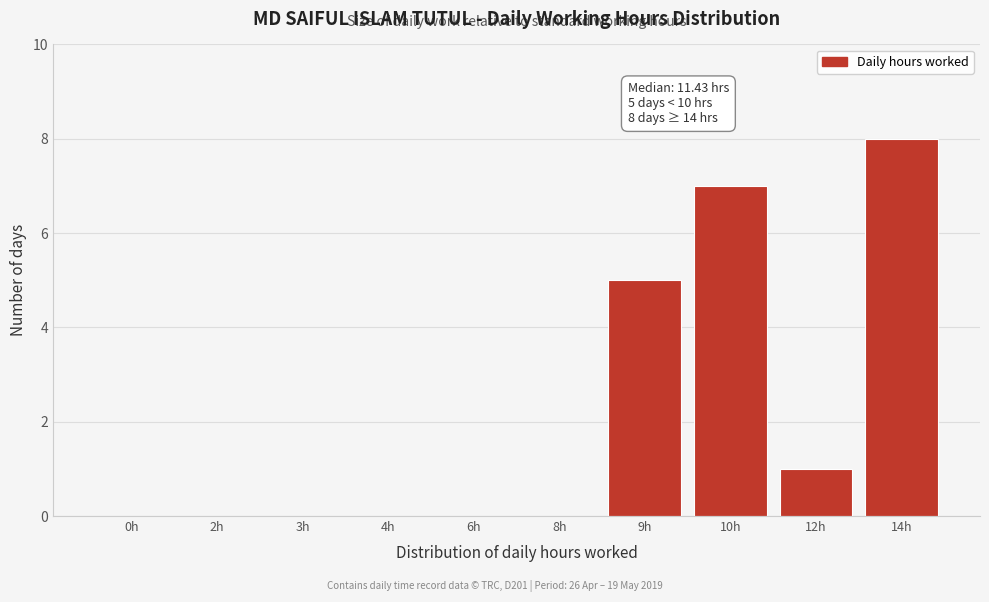

Reading right to left, what are all the values shown in this chart?

14h=8	12h=1	10h=7	9h=5	8h=0	6h=0	4h=0	3h=0	2h=0	0h=0